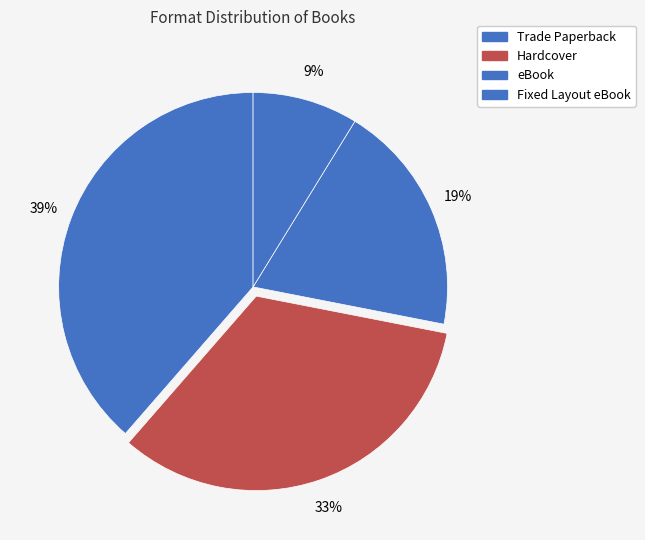

How many segments does this pie chart have?

4